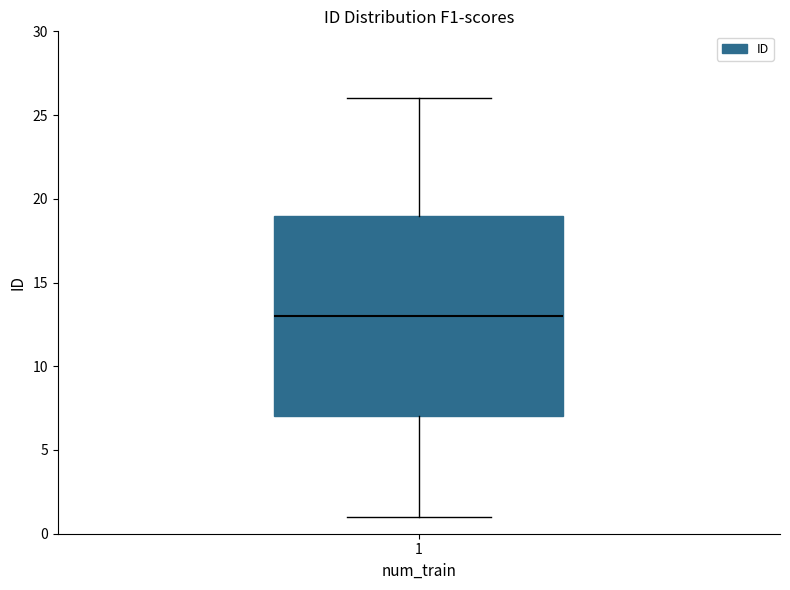

Read this box plot against the y-axis: the position of the median line, the range covered by the box, and the ends of both whiskers. The values are not printed on the chart, so give them approximately, as read against the axis.

median 13, box 7 to 19, whiskers 1 to 26